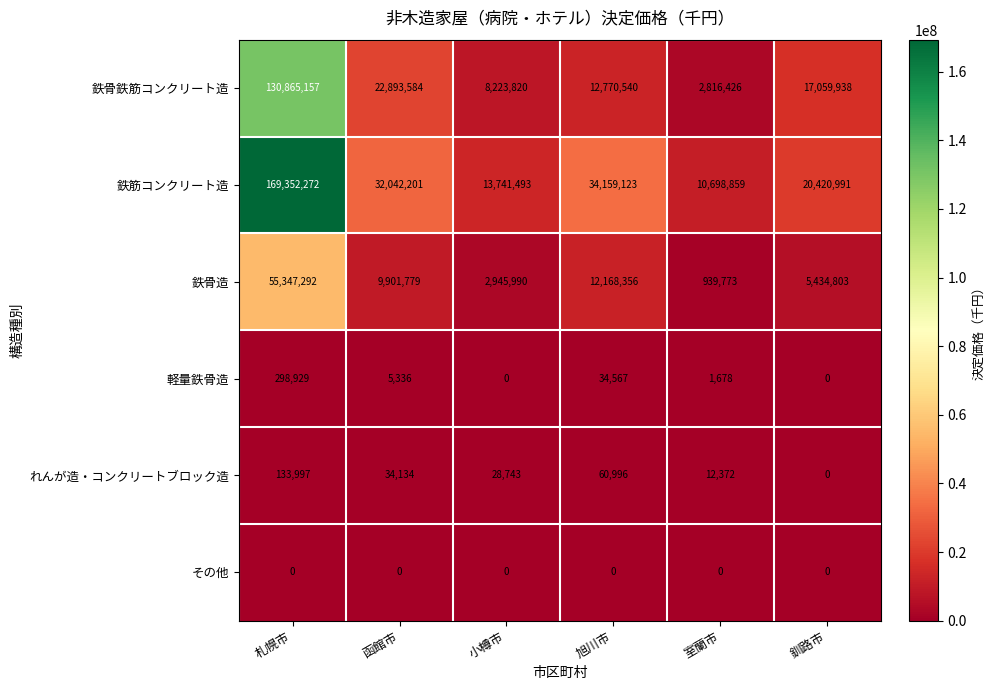

Between 小樽市 and 旭川市, which series saw the biggest shift?

鉄筋コンクリート造